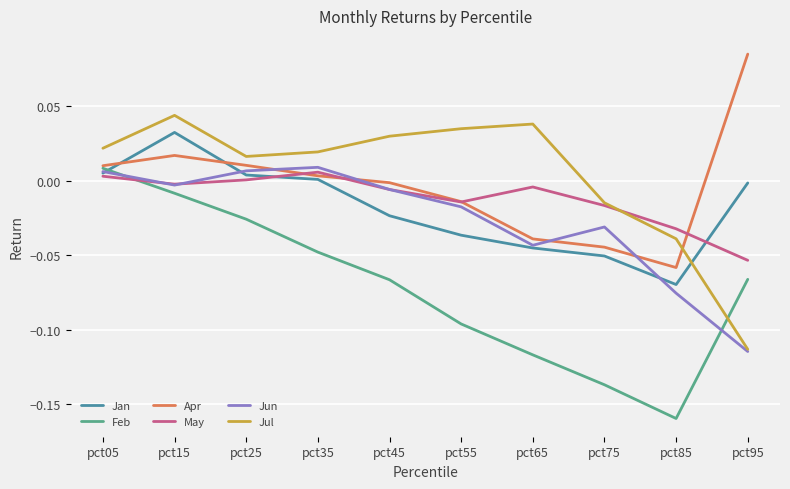

The May series shows -0.0 at pct85. True or false?

True